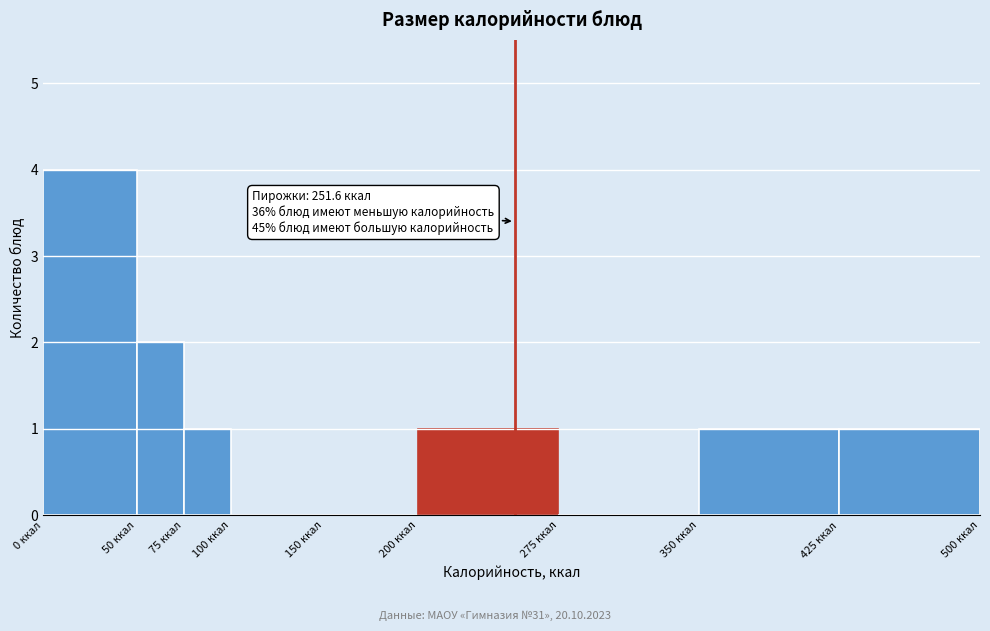

Over which range of the x-axis is the bar tallest?

0 to 50